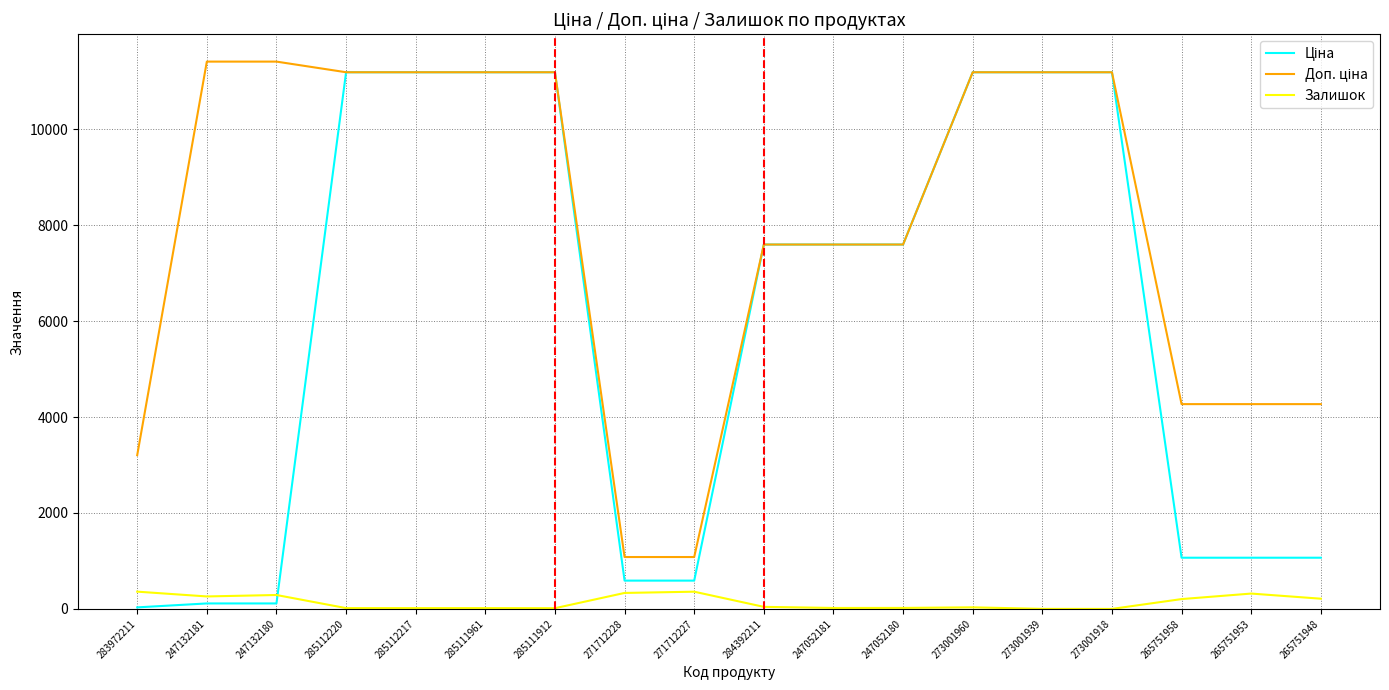

What is the maximum value for Залишок?

360.0